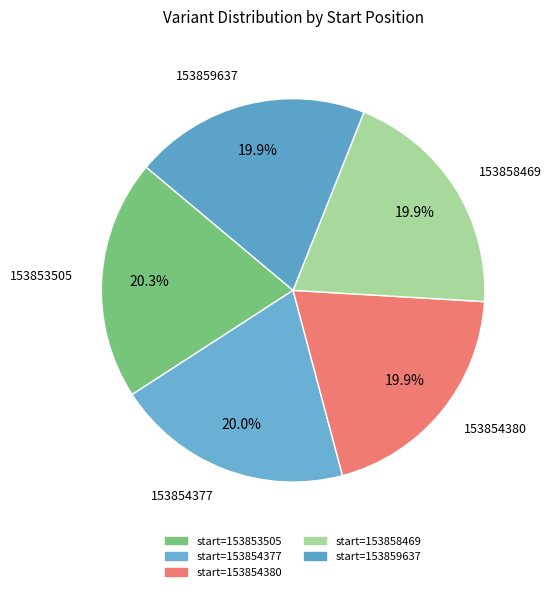

How many slices are in this pie chart?

5